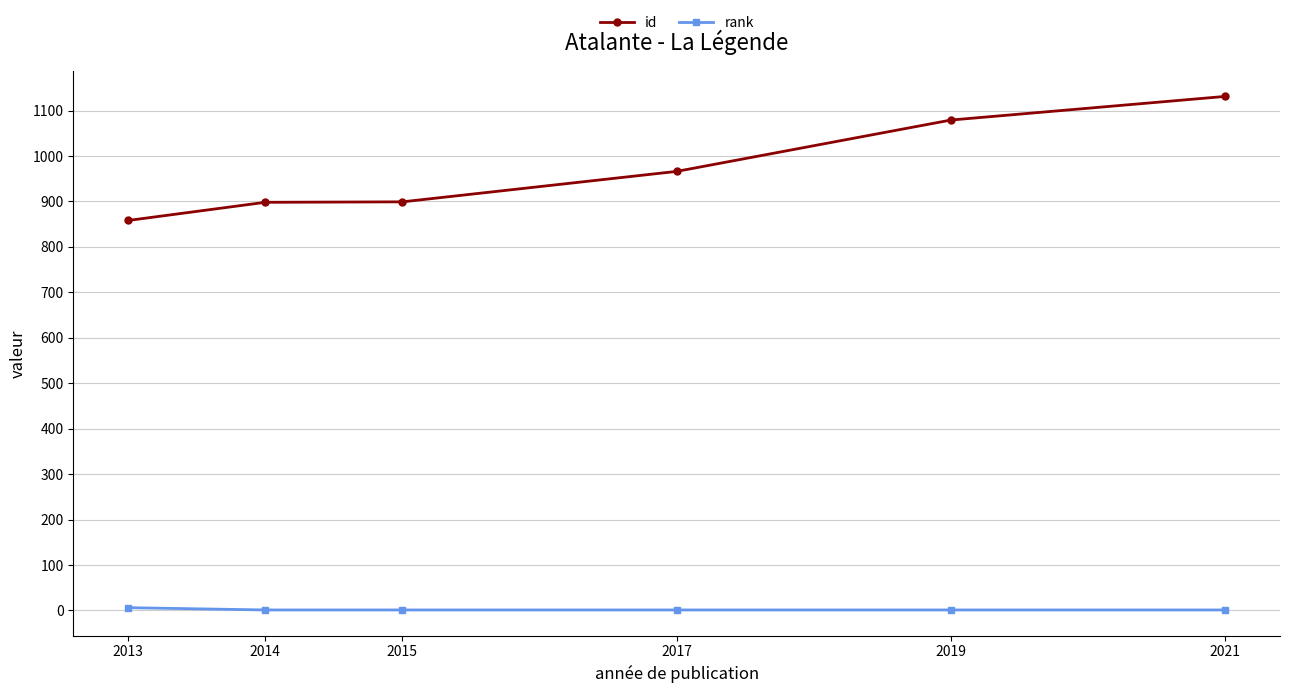

Which series has the widest spread of values?

id